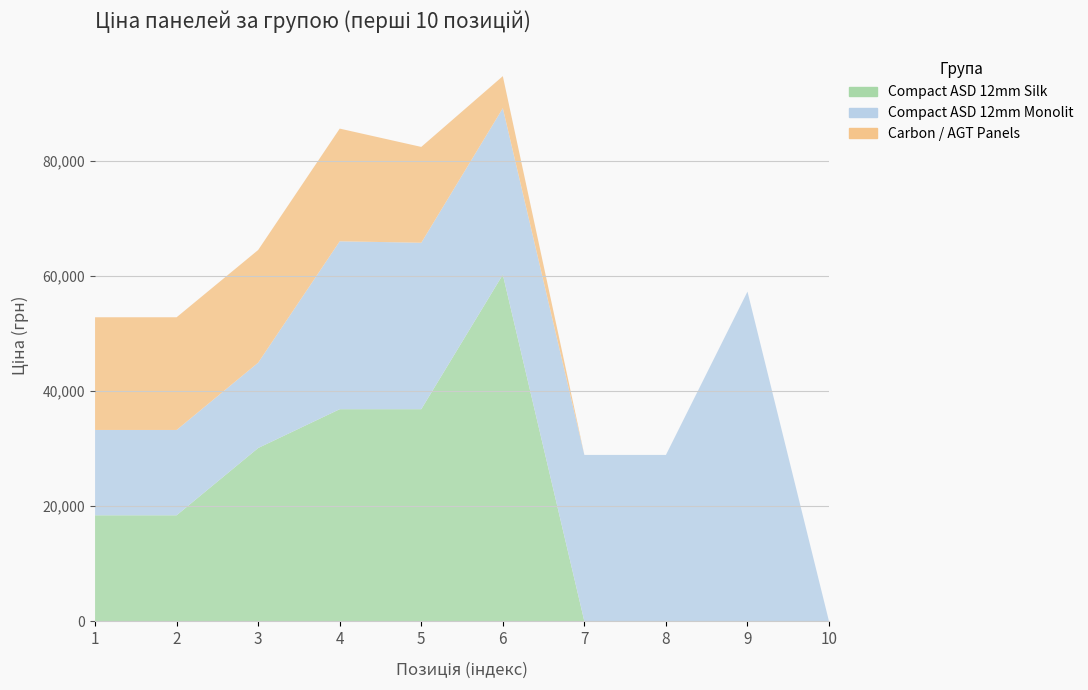

Reading right to left, list all the values displayed in this chart.

Compact ASD 12mm Silk: 0.0	0.0	0.0	0.0	60205.6	36841.8	36841.8	30102.8	18420.9	18420.9
Compact ASD 12mm Monolit: 0.0	57258.0	28901.7	28901.7	28901.7	28901.7	29152.3	14817.6	14817.6	14817.6
Carbon / AGT Panels: 0.0	0.0	0.0	0.0	5560.3	16636.8	19564.9	19564.9	19564.9	19564.9